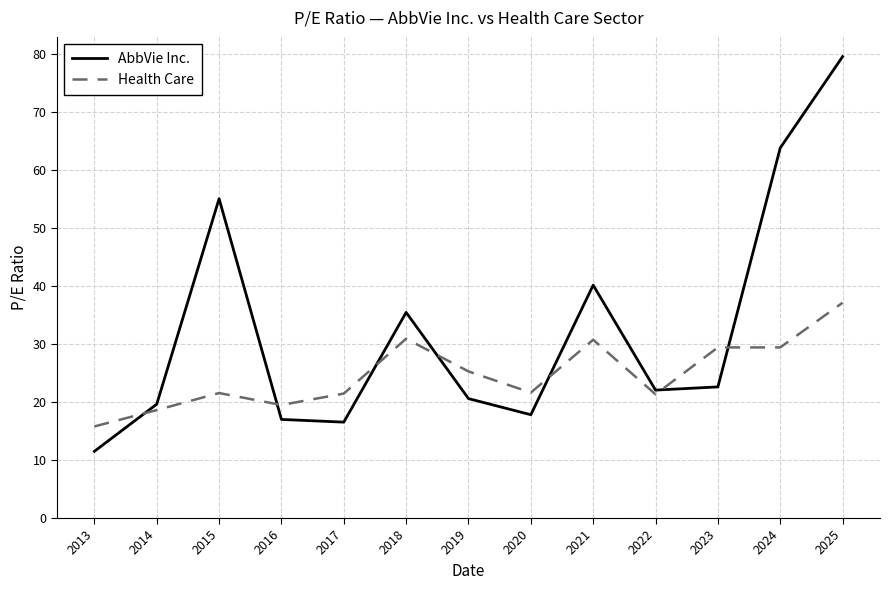

What value does the AbbVie Inc. series have at 2016?

17.0